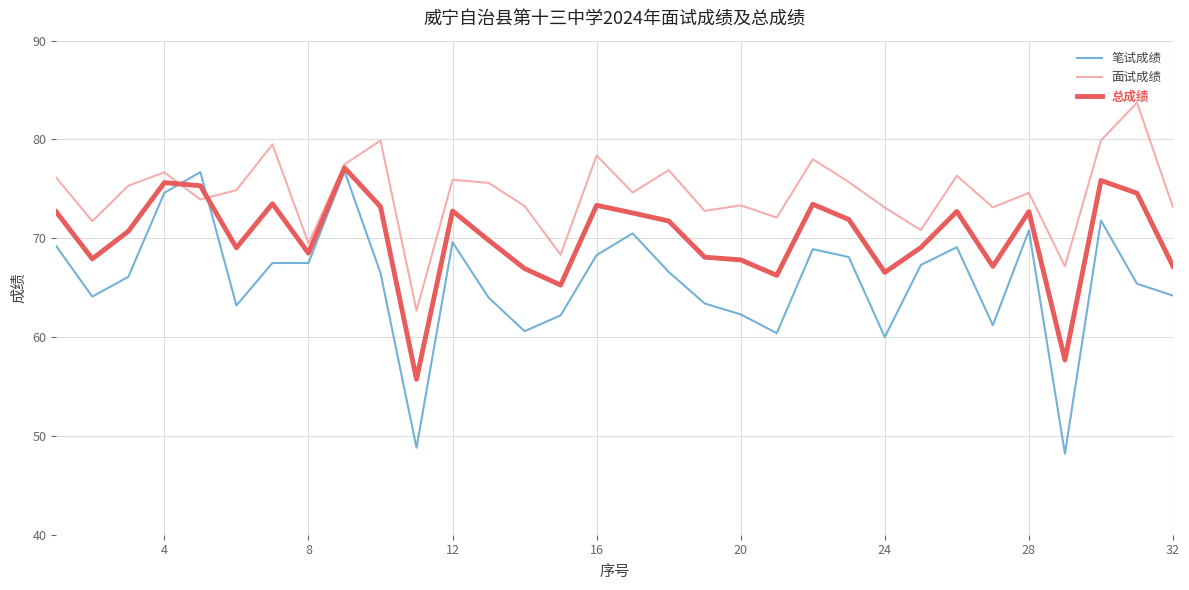

Which series has the largest total across all categories?

面试成绩